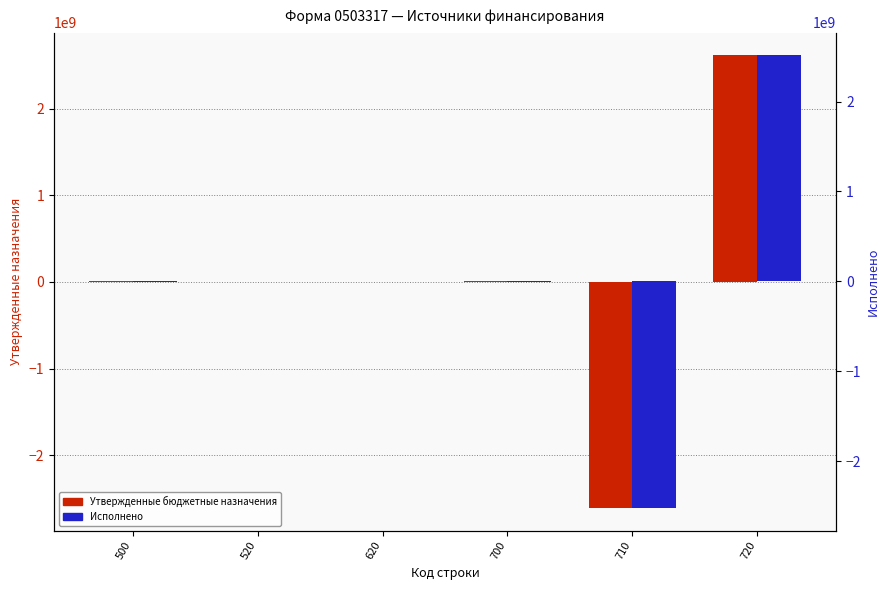

Which series has the largest total across all categories?

Утвержденные бюджетные назначения